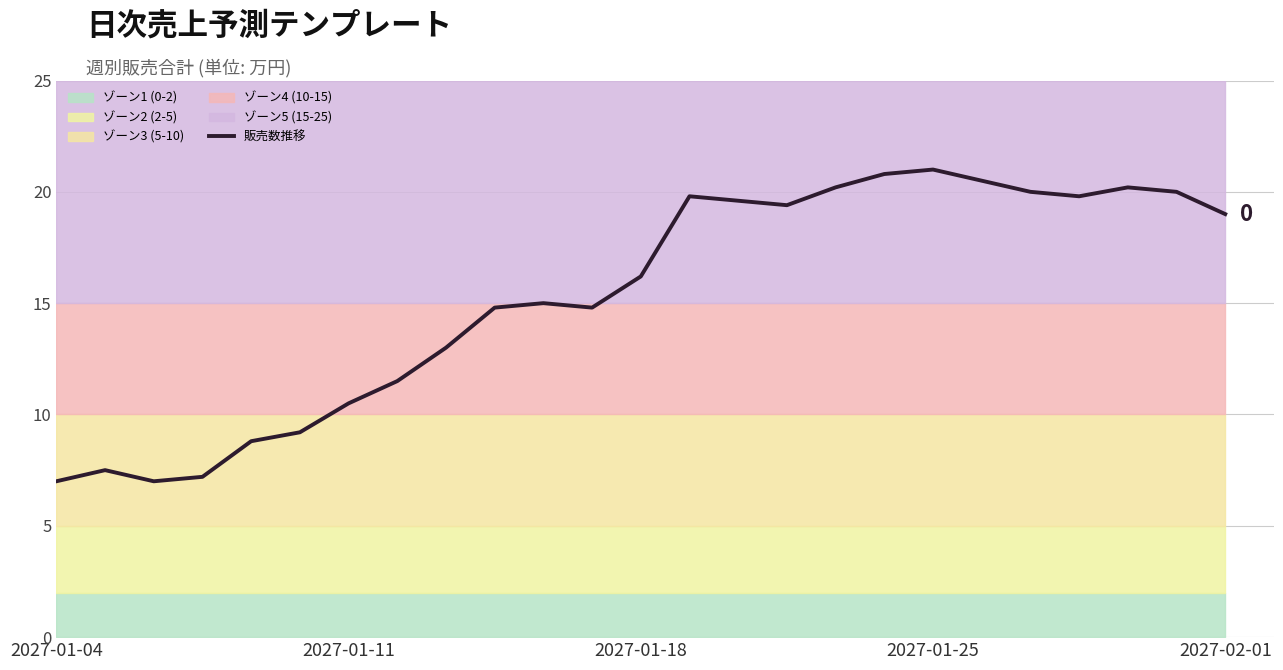

Where is the data nearest to the value 14?

9